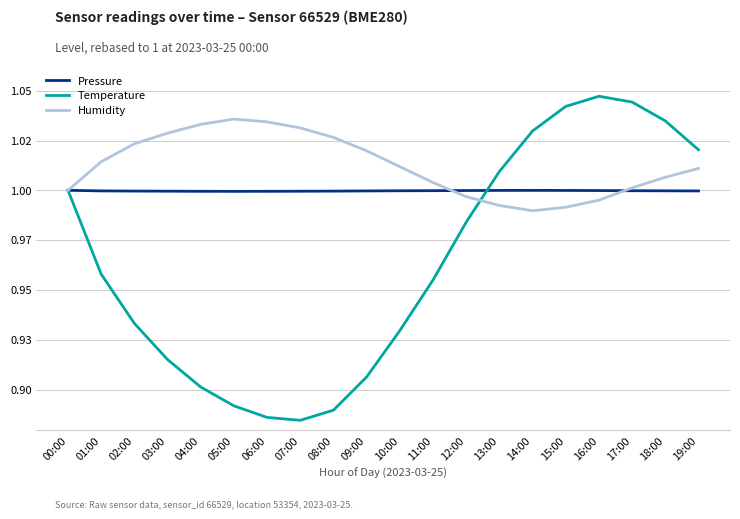

Which category has the highest value in the Pressure series?

00:00